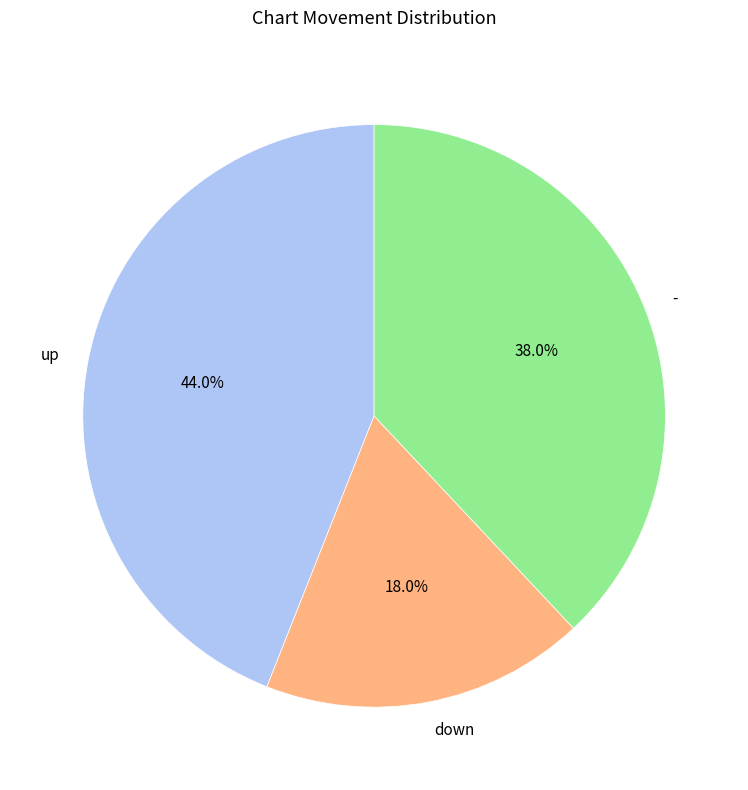

To the nearest percent, what portion does - represent?

38%